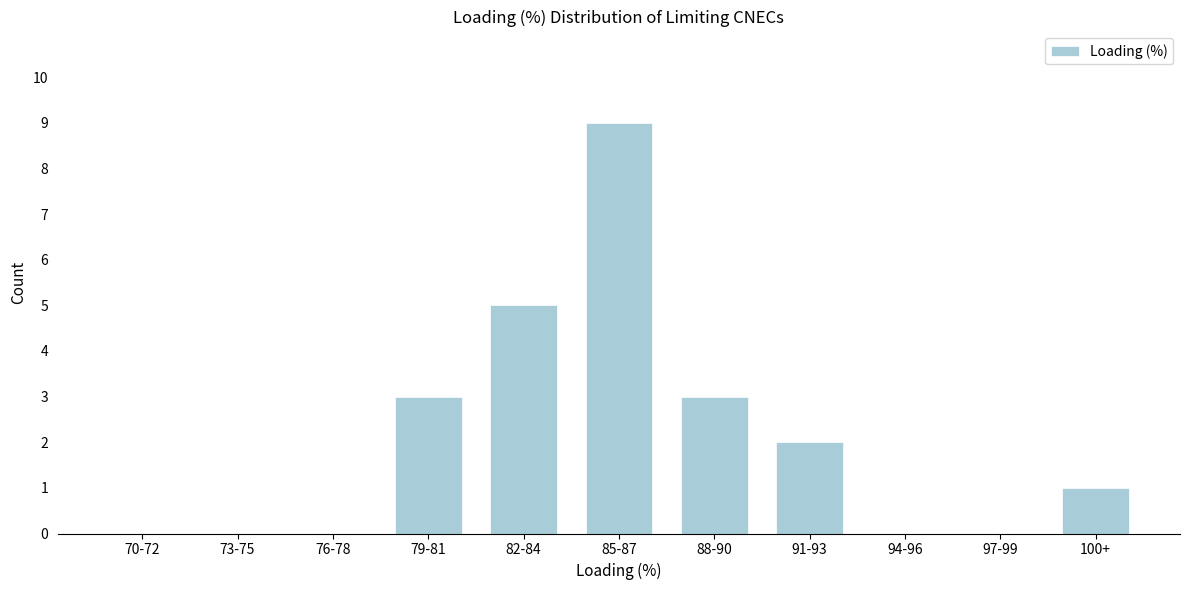

Reading left to right, transcribe all the data shown in this chart.

70-72=0	73-75=0	76-78=0	79-81=3	82-84=5	85-87=9	88-90=3	91-93=2	94-96=0	97-99=0	100+=1